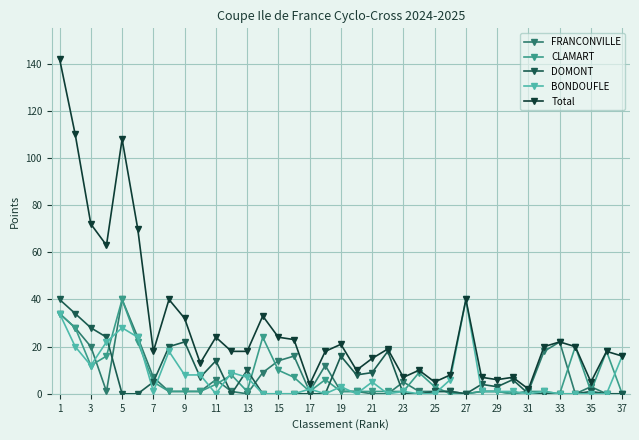

What is the greatest value displayed?

142